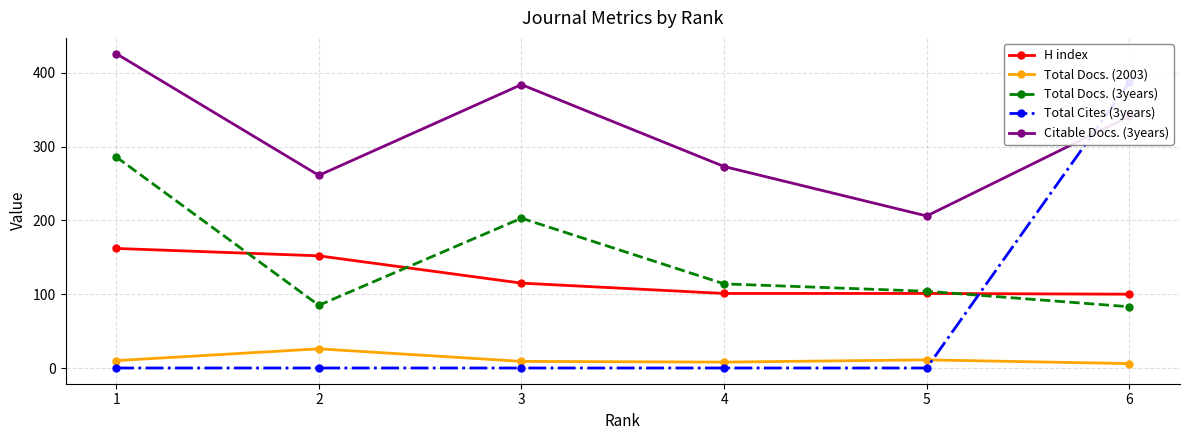

Which has a higher value, 6 or 2?

2